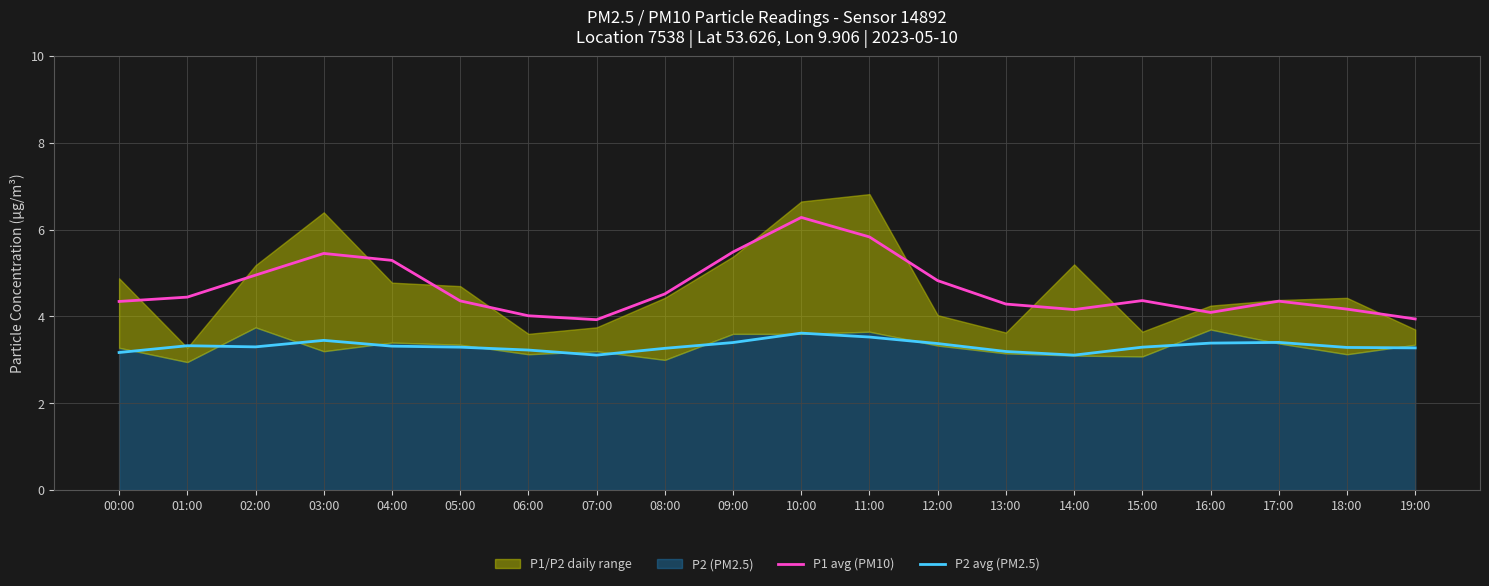

True or false: P2 avg (PM2.5) and P1 avg (PM10) intersect in this chart.

False